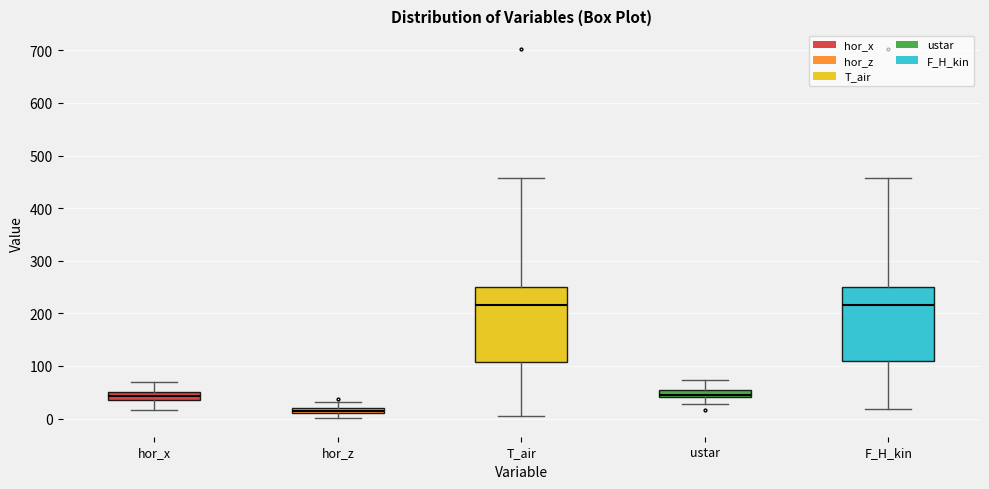

Where is the upper edge of the box for hor_x on the y-axis? The values are not printed on the chart, so give them approximately, as read against the axis.

50